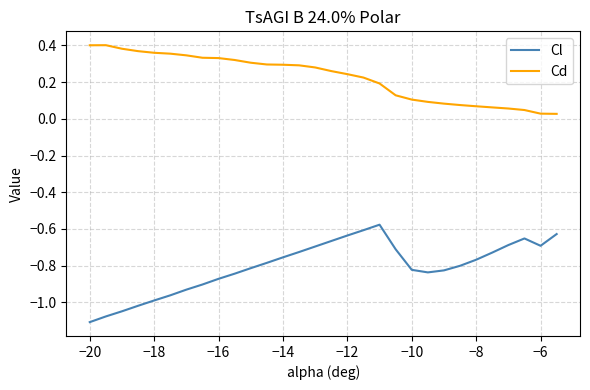

What is the difference between the maximum and minimum values in the Cl series?

0.5